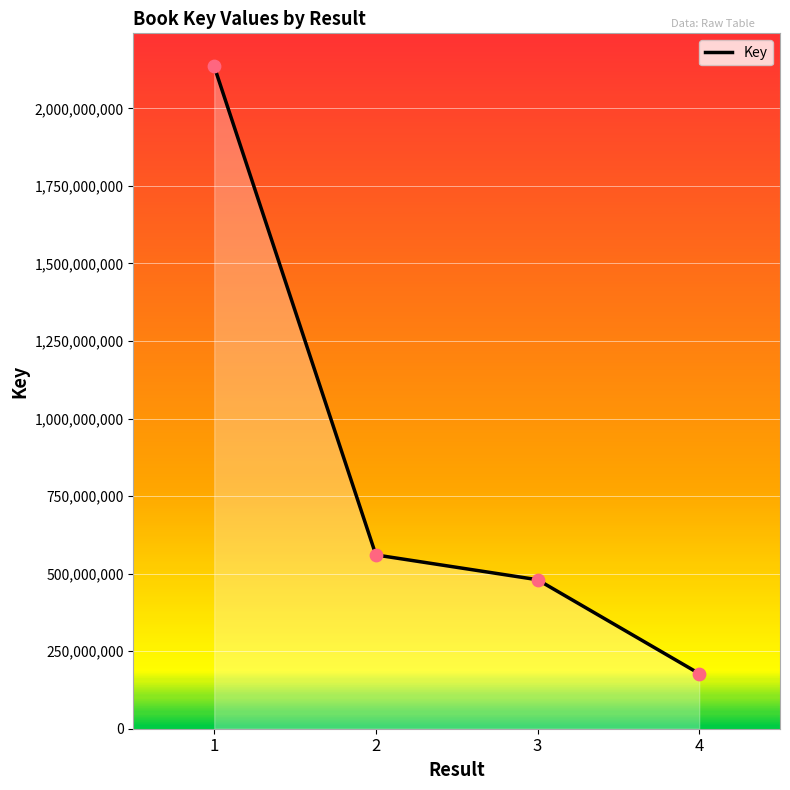

Between 3 and 1, which is larger?

1